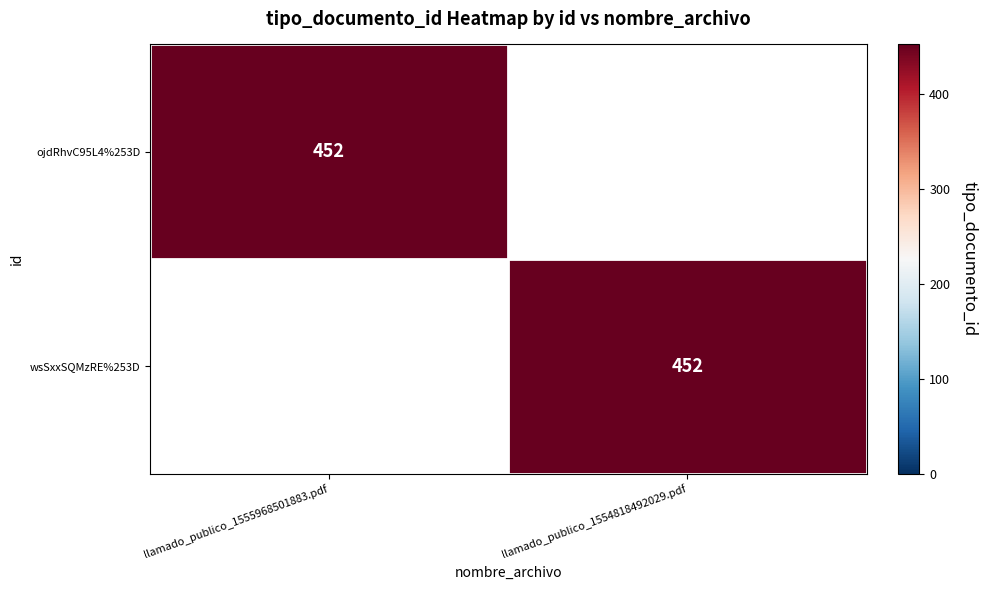

What is the total value across all series at llamado_publico_1554818492029.pdf?

452